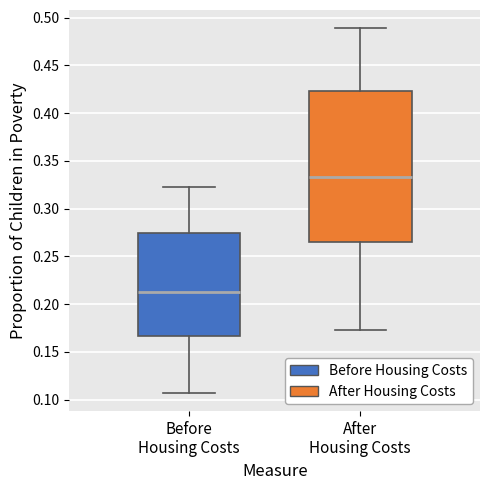

Reading left to right, read every box against the y-axis: the position of its median line, the range the box covers, and the ends of its whiskers. The values are not printed on the chart, so give them approximately, as read against the axis.

Before Housing Costs: median 0.210, box 0.165 to 0.275, whiskers 0.105 to 0.325
After Housing Costs: median 0.335, box 0.265 to 0.425, whiskers 0.175 to 0.490